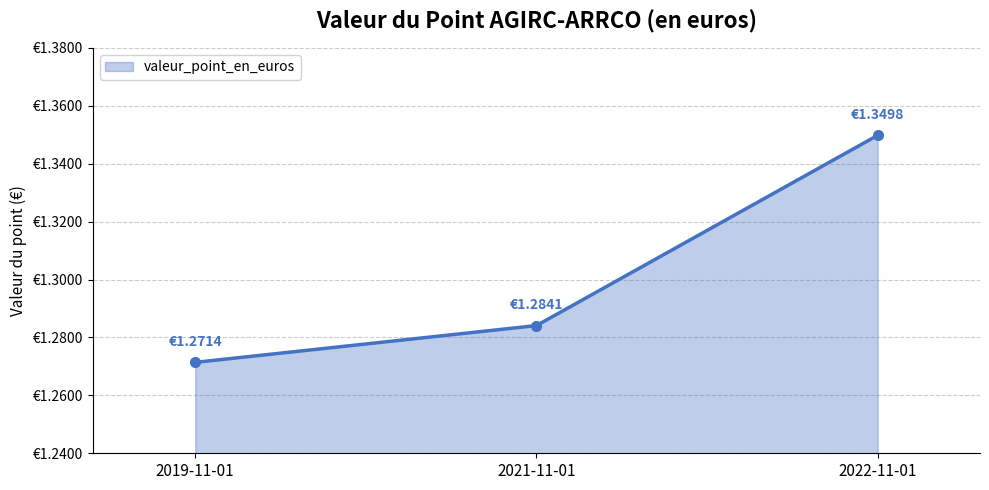

Rank the categories by value from highest to lowest.

2022-11-01, 2021-11-01, 2019-11-01